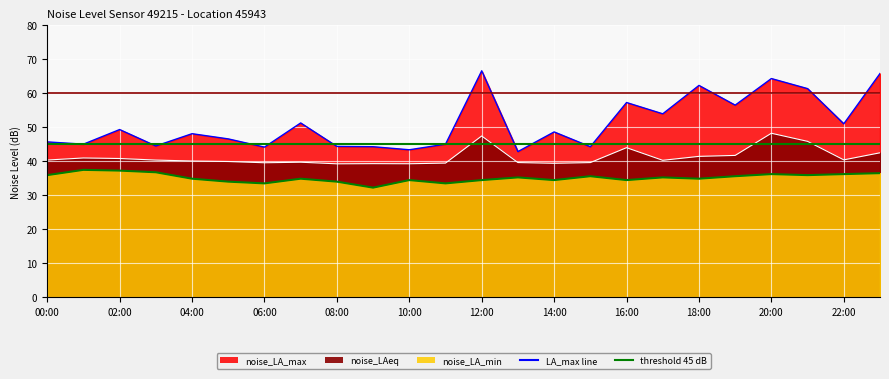

True or false: noise_LAeq and noise_LA_min intersect in this chart.

False